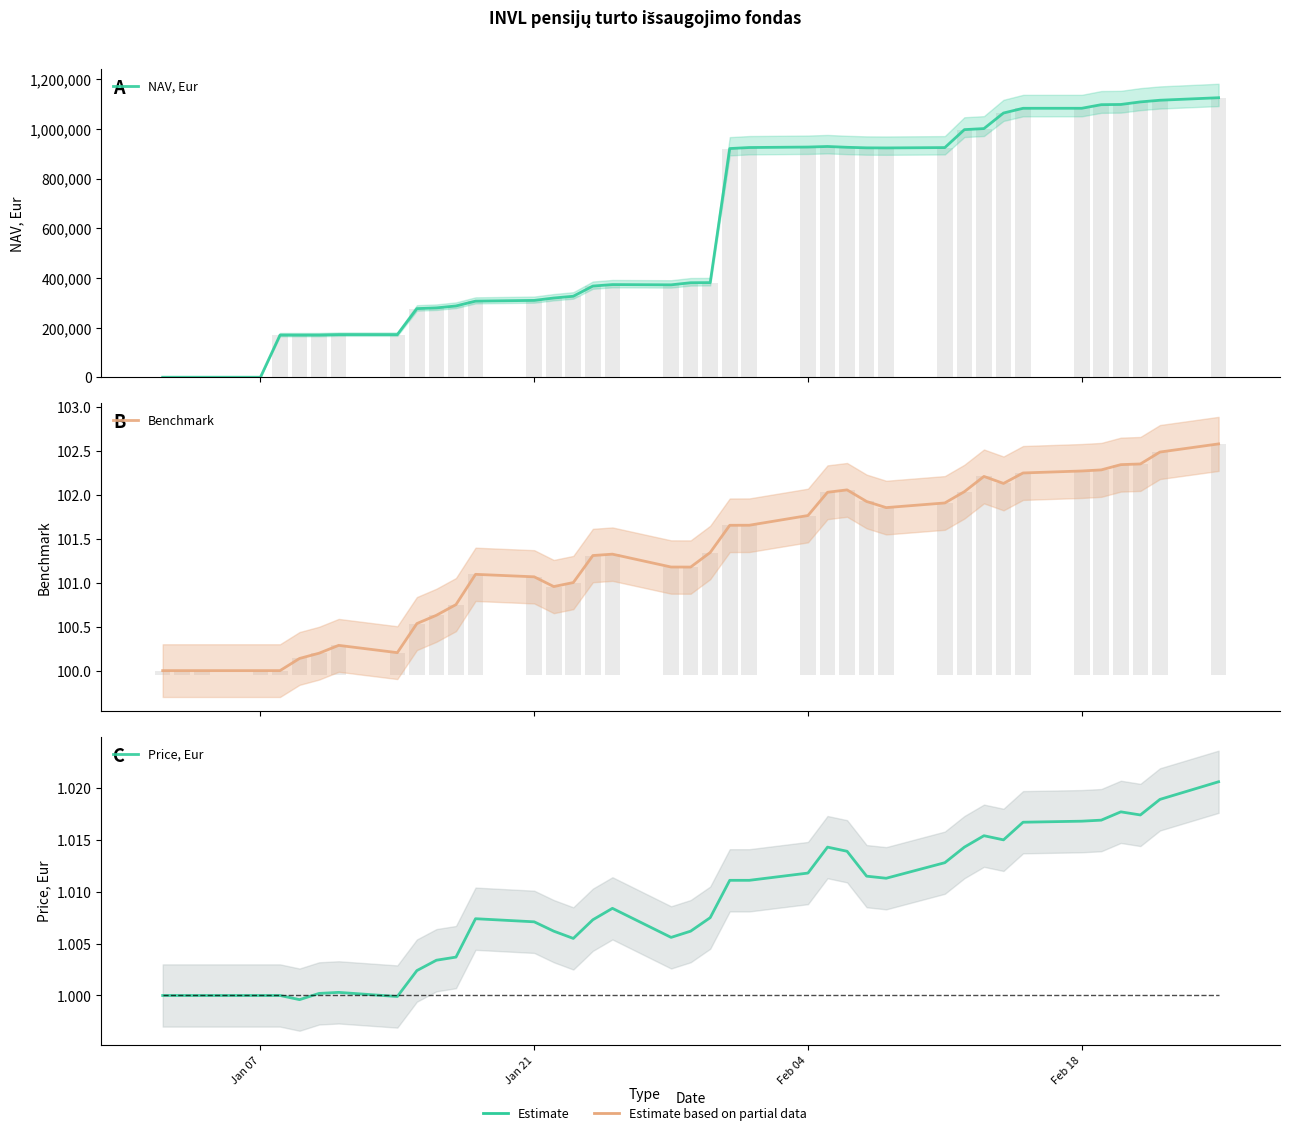

What is the total value across all series at Jan 21?

101.0